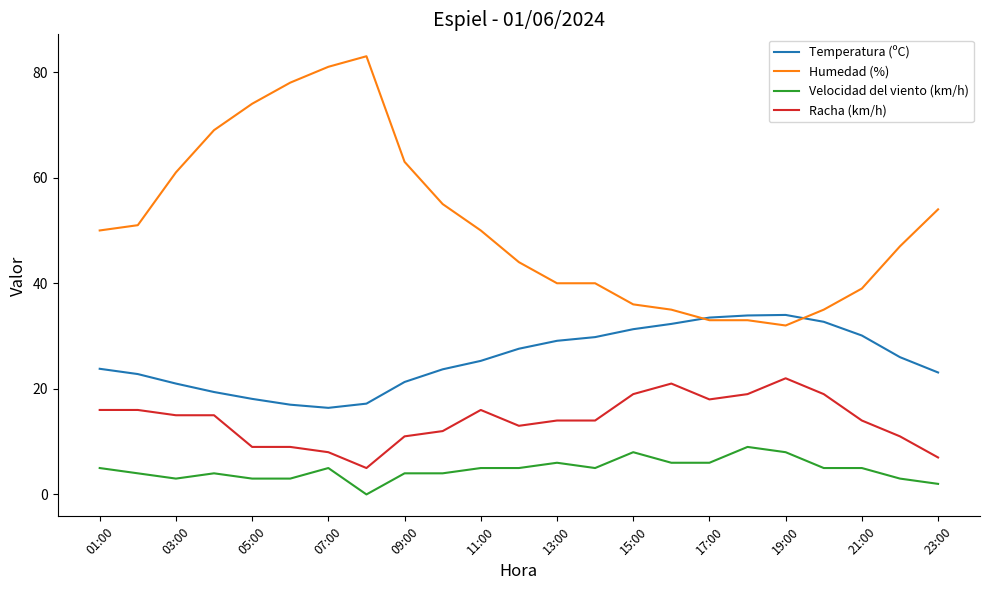

What is the highest value of the Velocidad del viento (km/h) series?

9.0